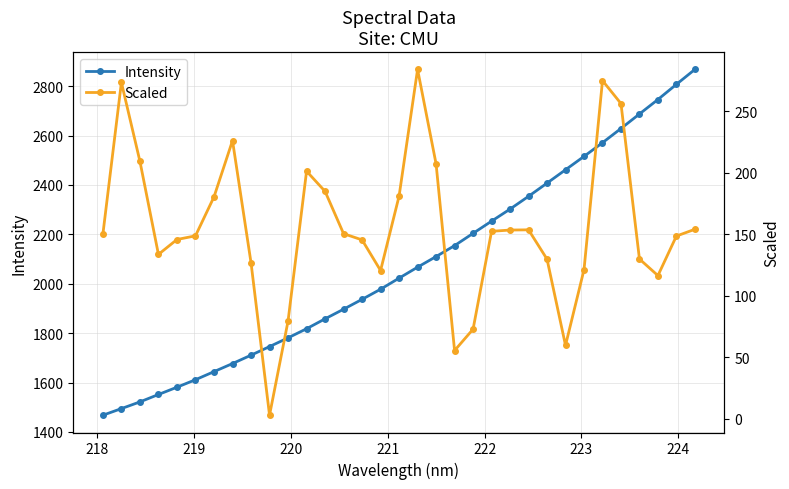

At how many categories does at least one series exceed 550?

33